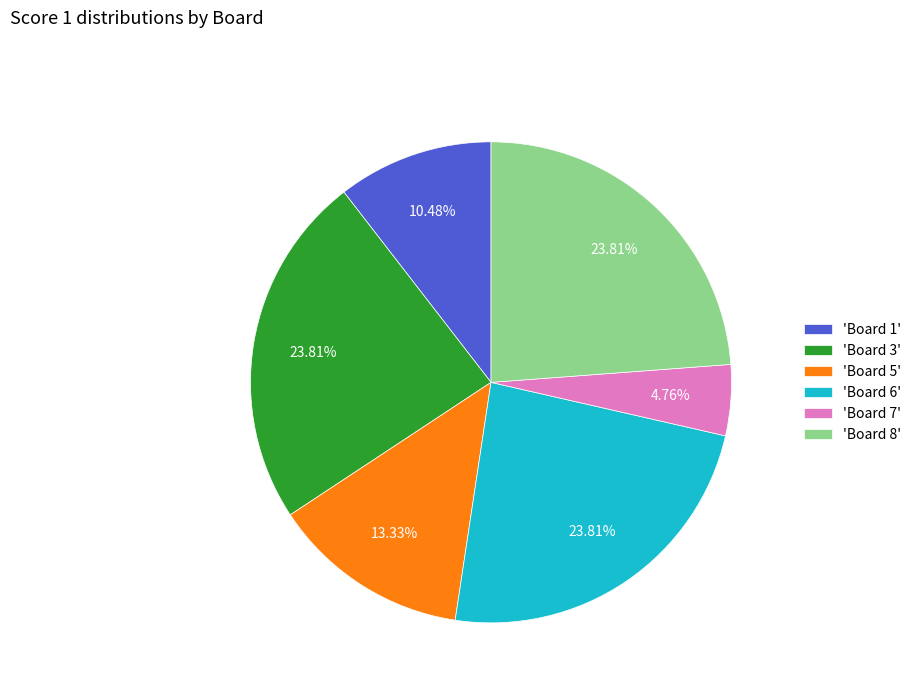

Combined, do 'Board 5' and 'Board 1' account for over 50%?

No